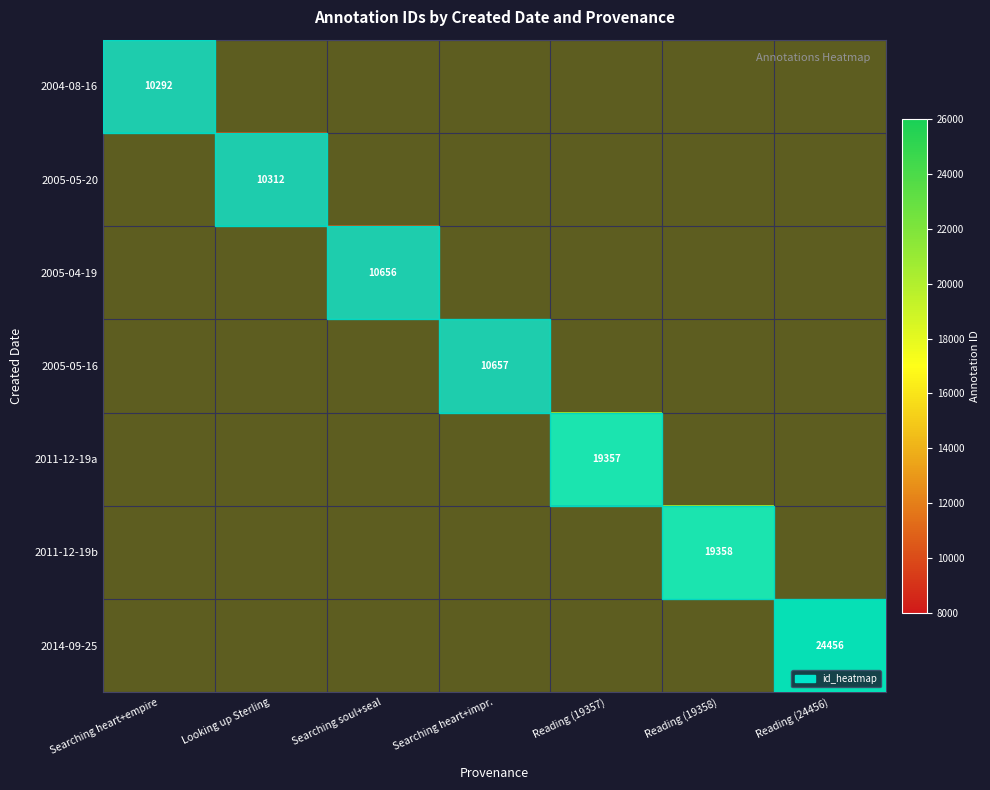

At which label does 2004-08-16 reach its minimum?

Searching heart+empire